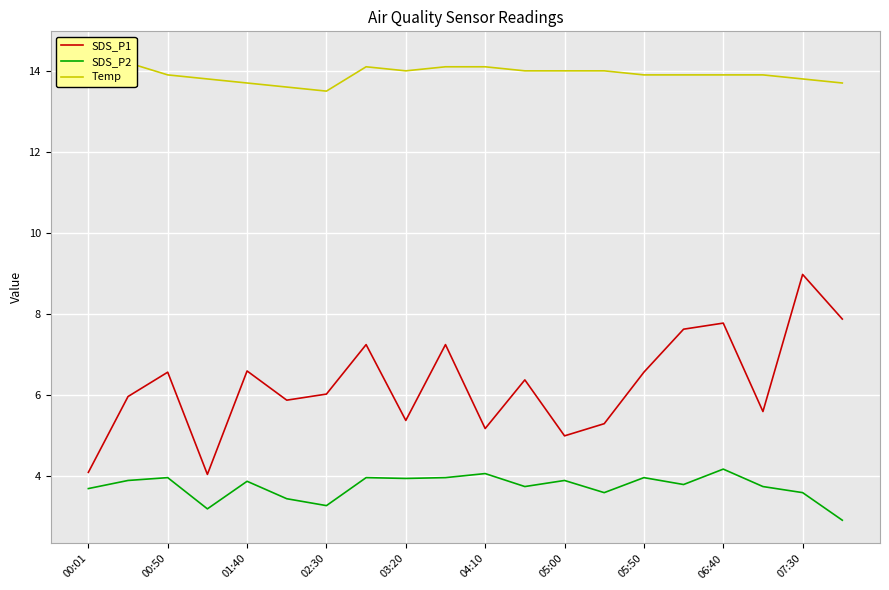

What is the maximum value for SDS_P1?

9.0